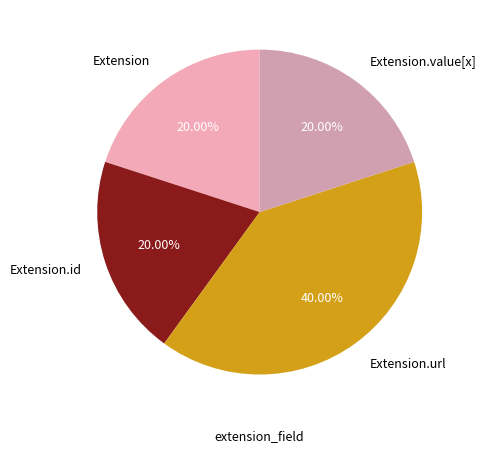

To the nearest percent, what is the average slice percentage?

25%